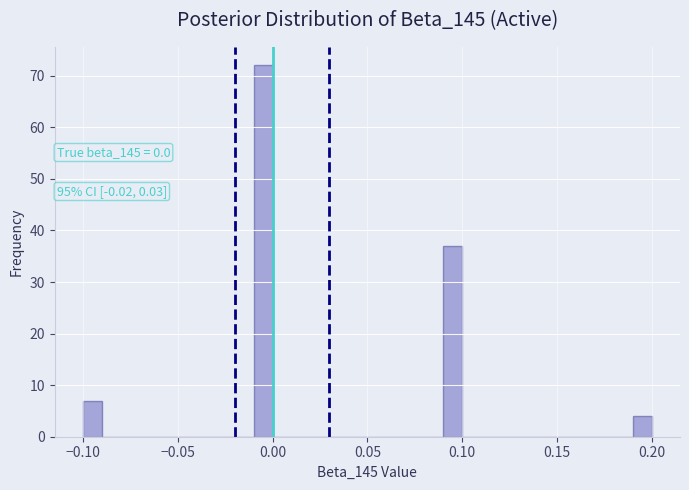

Around what value on the x-axis is the tallest bar? Give the approximate position of its centre, as read against the axis.

-0.005